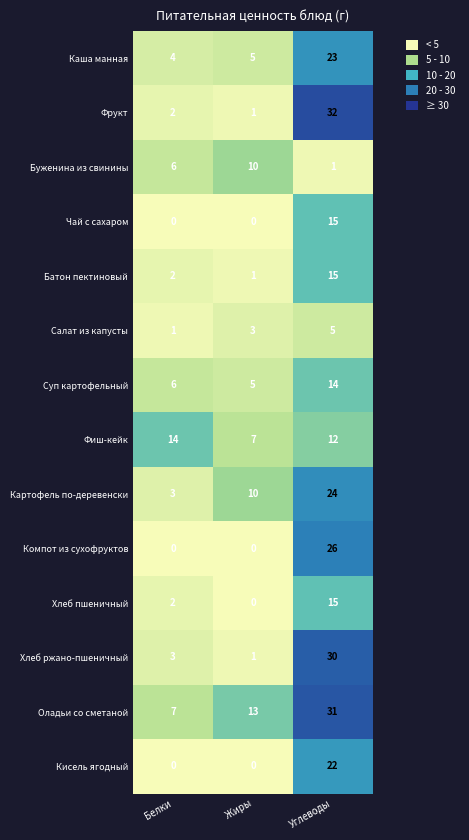

True or false: Фрукт has a value of 4 at Белки.

False